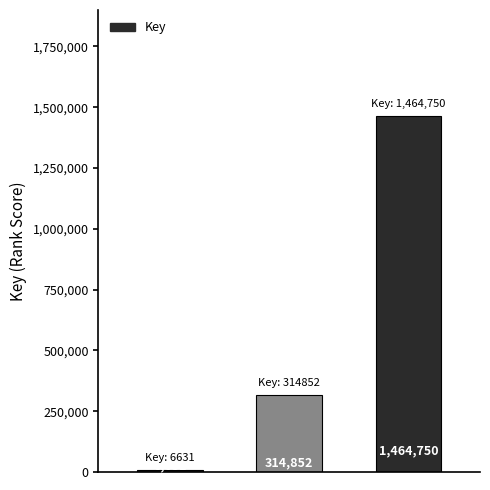

What is the smallest value displayed?

6631